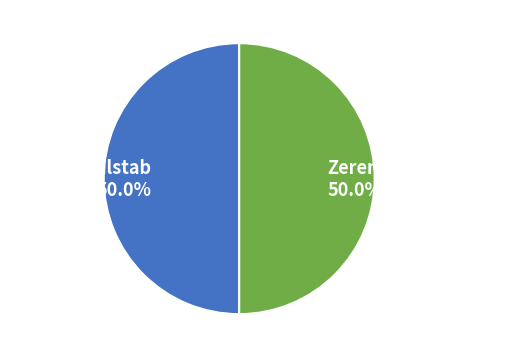

To the nearest percent, what percentage of the pie is Zeremonialhammer?

50%